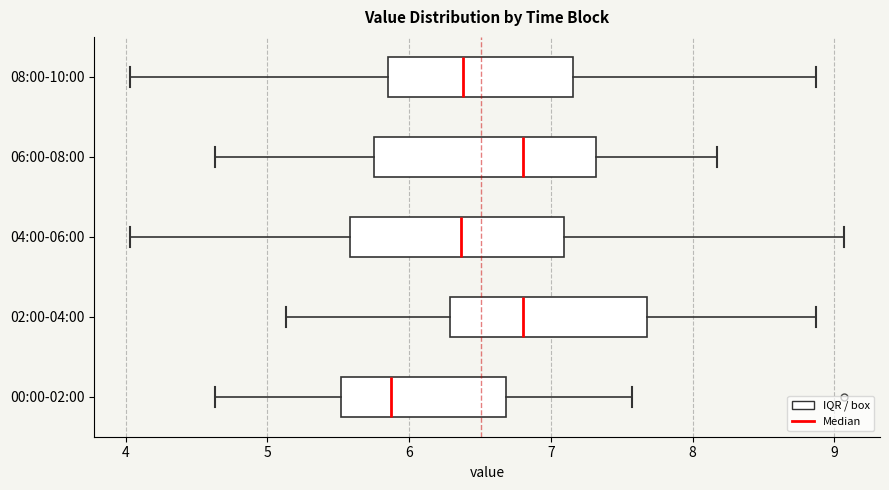

Reading bottom to top, transcribe this box plot: for each box, give where its median line is, the range the box spans, and where its two whiskers end, as read against the x-axis. The values are not printed on the chart, so give them approximately, as read against the axis.

00:00-02:00: median 5.9, box 5.5 to 6.7, whiskers 4.6 to 7.6
02:00-04:00: median 6.8, box 6.3 to 7.7, whiskers 5.1 to 8.9
04:00-06:00: median 6.4, box 5.6 to 7.1, whiskers 4.0 to 9.1
06:00-08:00: median 6.8, box 5.8 to 7.3, whiskers 4.6 to 8.2
08:00-10:00: median 6.4, box 5.8 to 7.2, whiskers 4.0 to 8.9